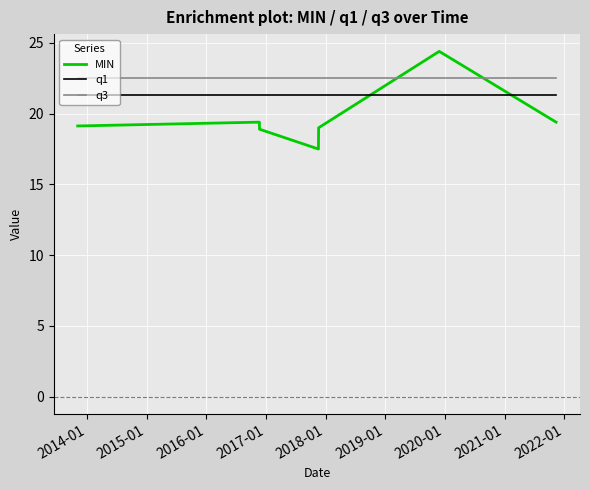

List the series in order of their overall mean, lowest first.

MIN, q1, q3